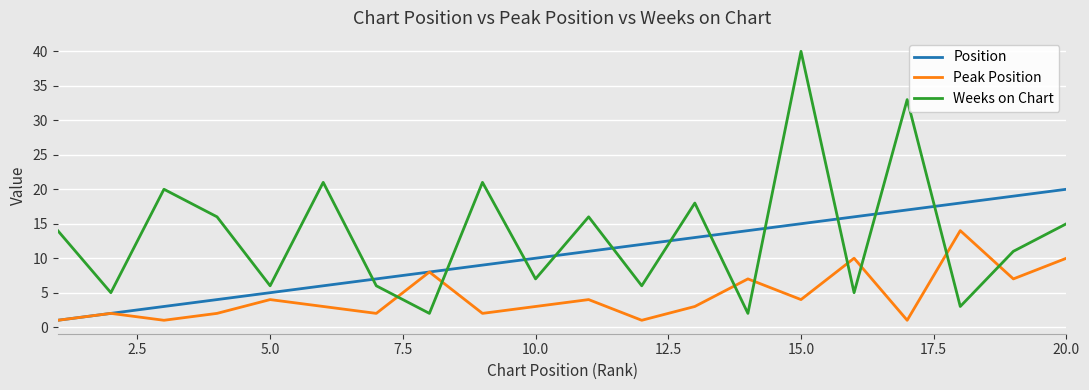

What is the maximum value shown in the chart?

40